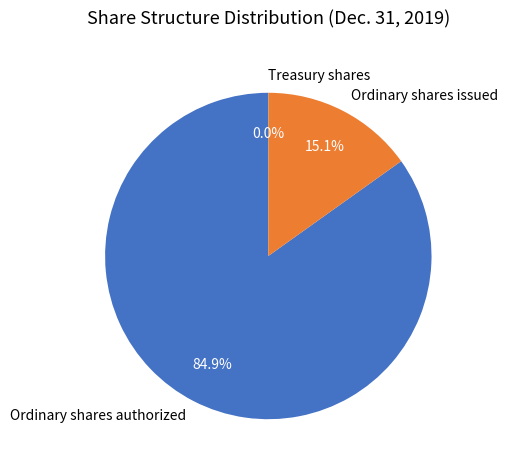

Which category has the biggest portion of the pie?

Ordinary shares authorized